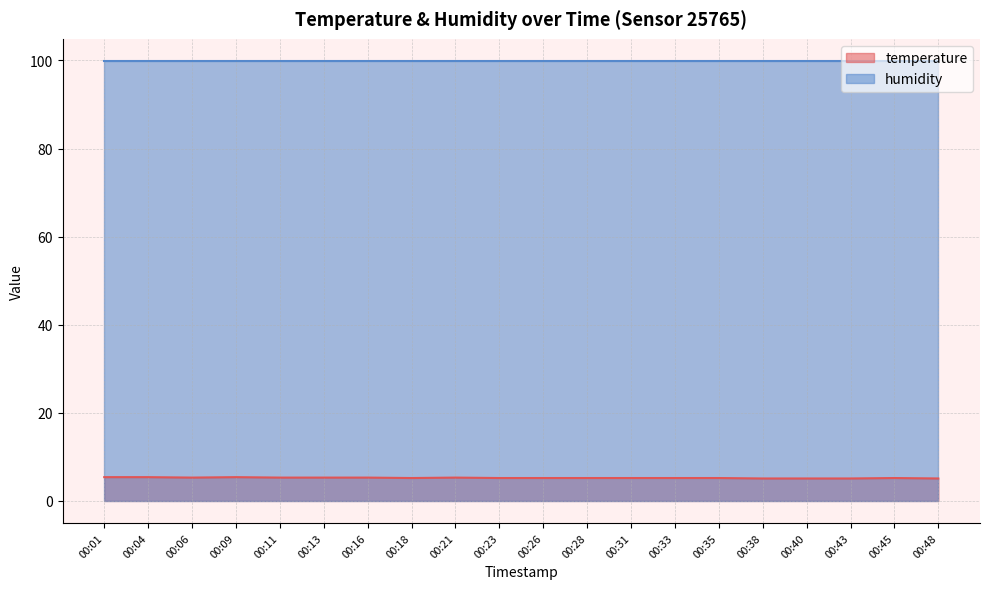

Reading left to right, extract all data points from this chart.

5.4	5.4	5.3	5.4	5.3	5.3	5.3	5.2	5.3	5.2	5.2	5.2	5.2	5.2	5.2	5.1	5.1	5.1	5.2	5.1